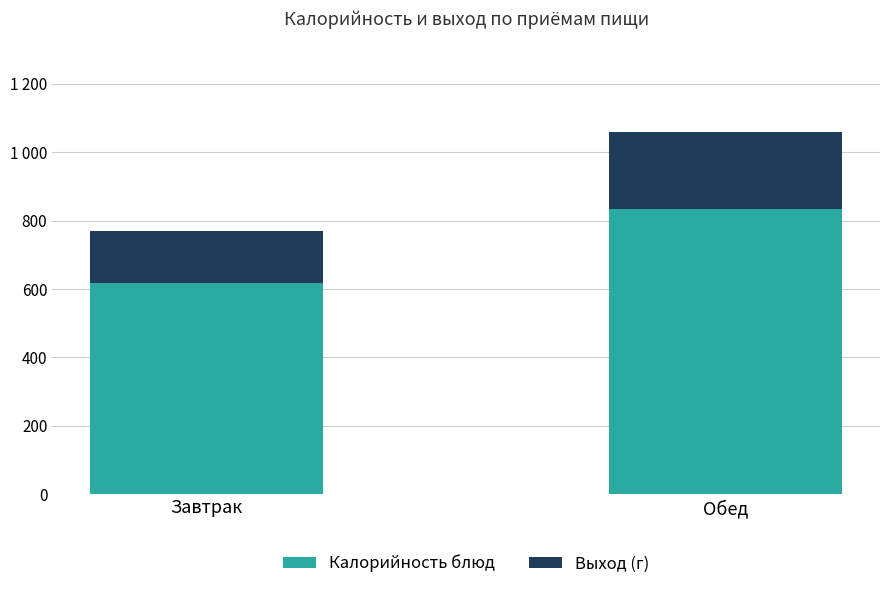

Are the bars horizontal?

No